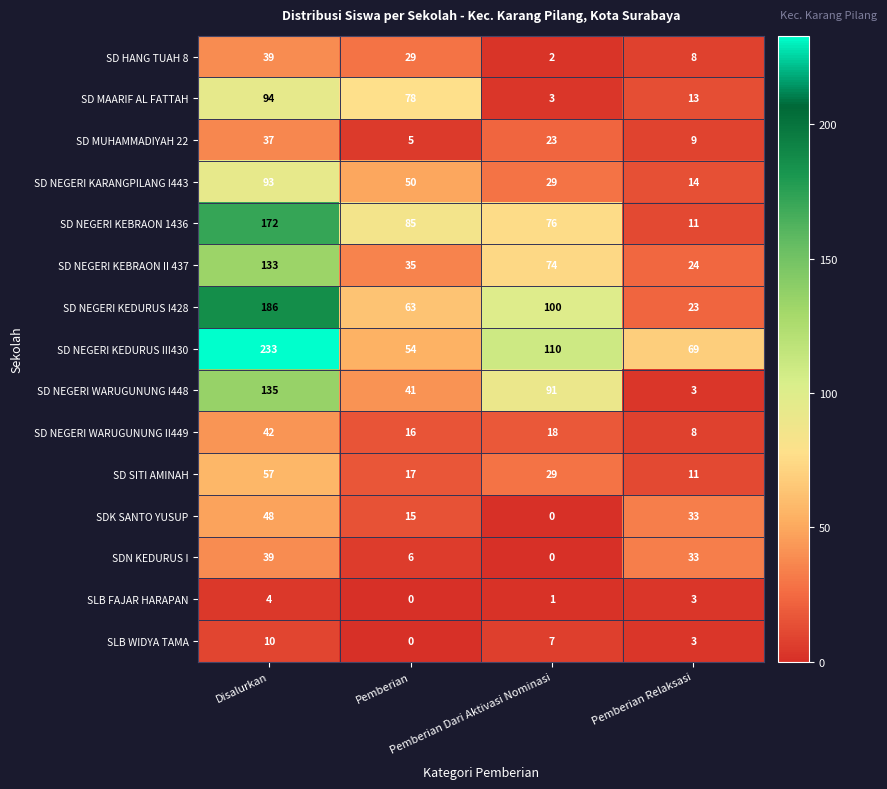

Which series has the largest total across all categories?

SD NEGERI KEDURUS III430